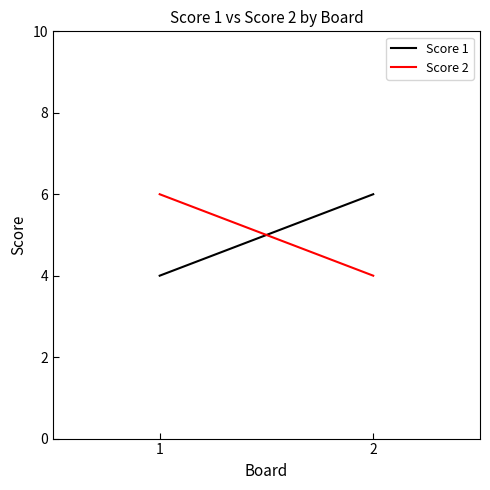

What is the difference between the maximum and minimum values in the Score 2 series?

2